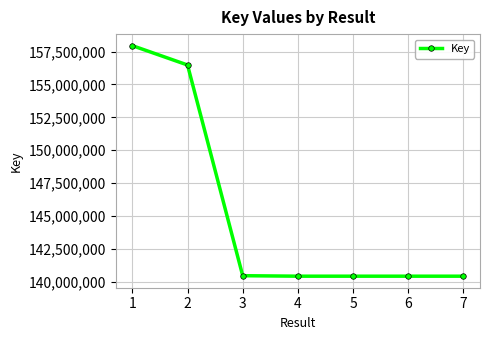

What is the difference between the maximum and minimum values?

17547184